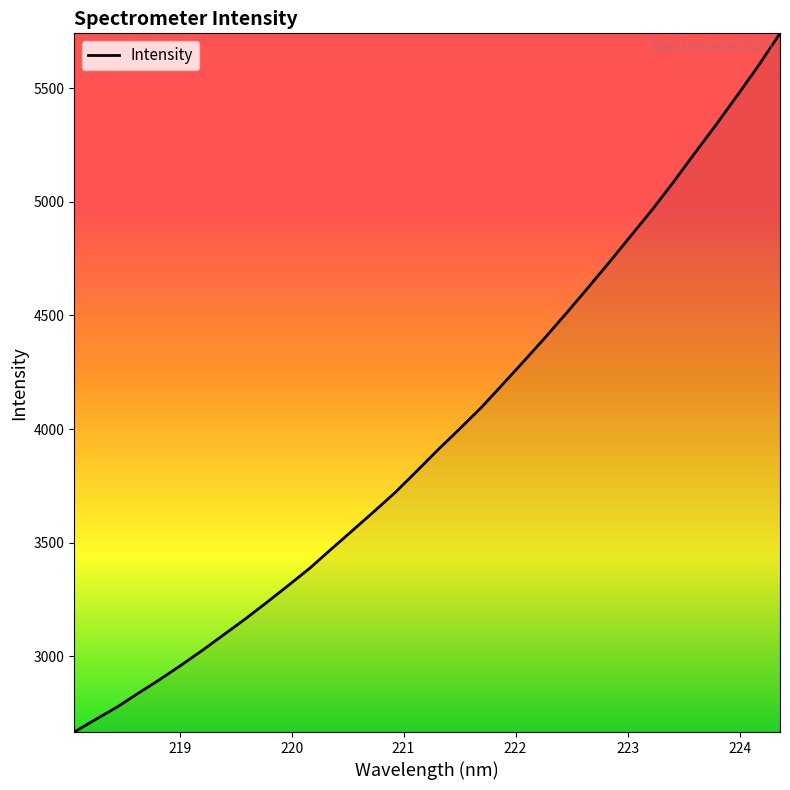

What is the greatest value displayed?

5740.9